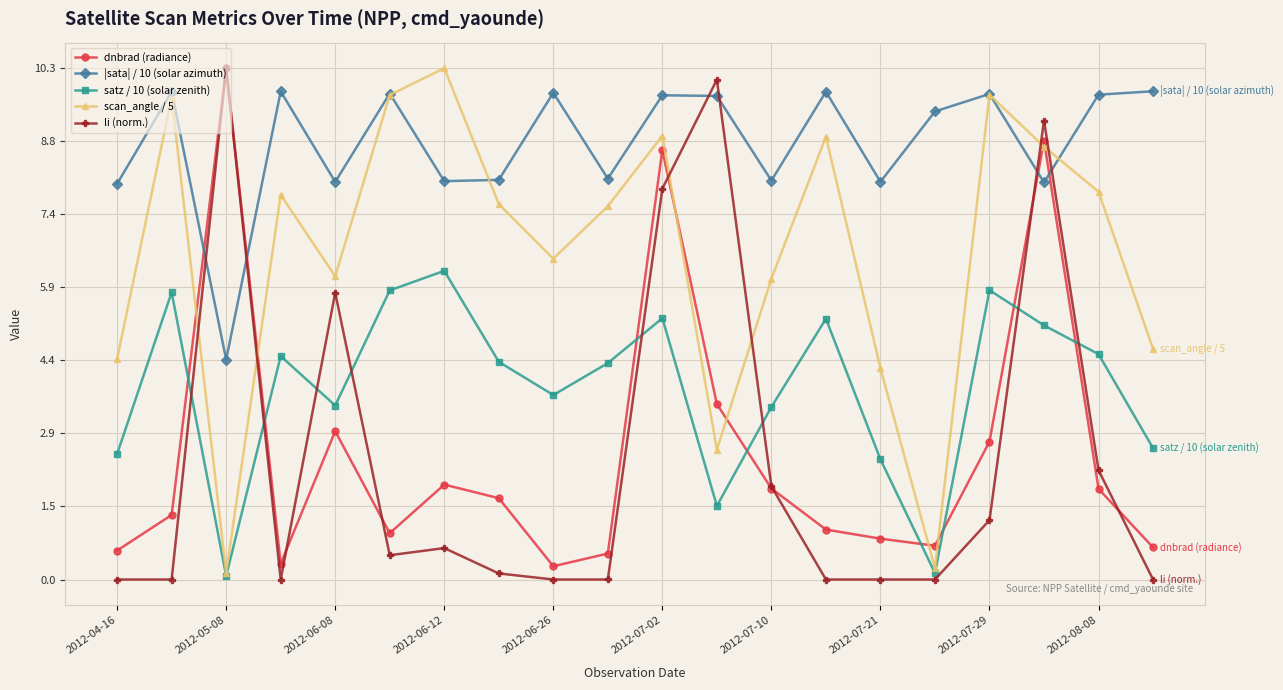

How many values in the satz / 10 (solar zenith) series exceed 4?

11